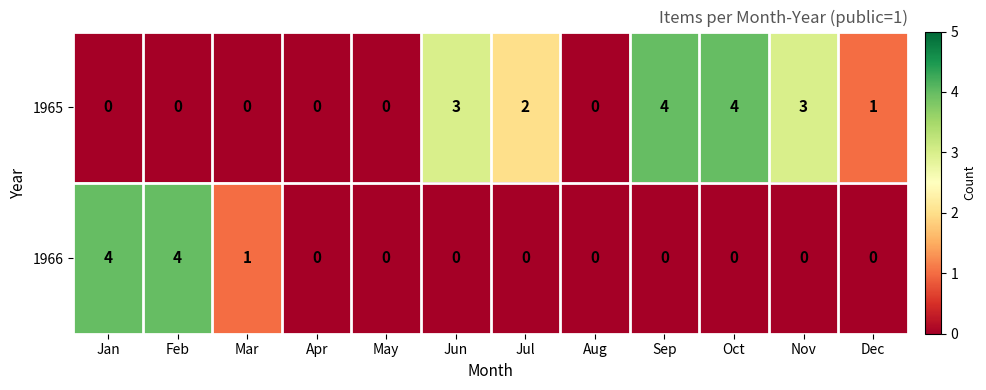

Which series changed the most between Oct and Dec?

1965